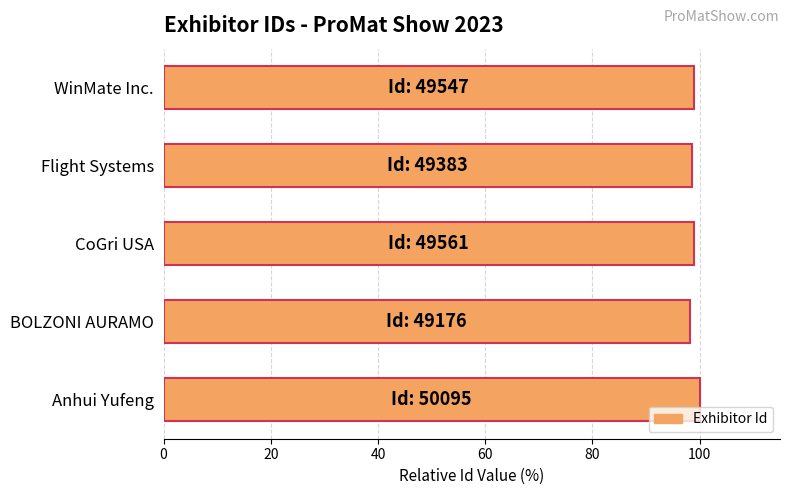

What is the minimum value shown in the chart?

98.2